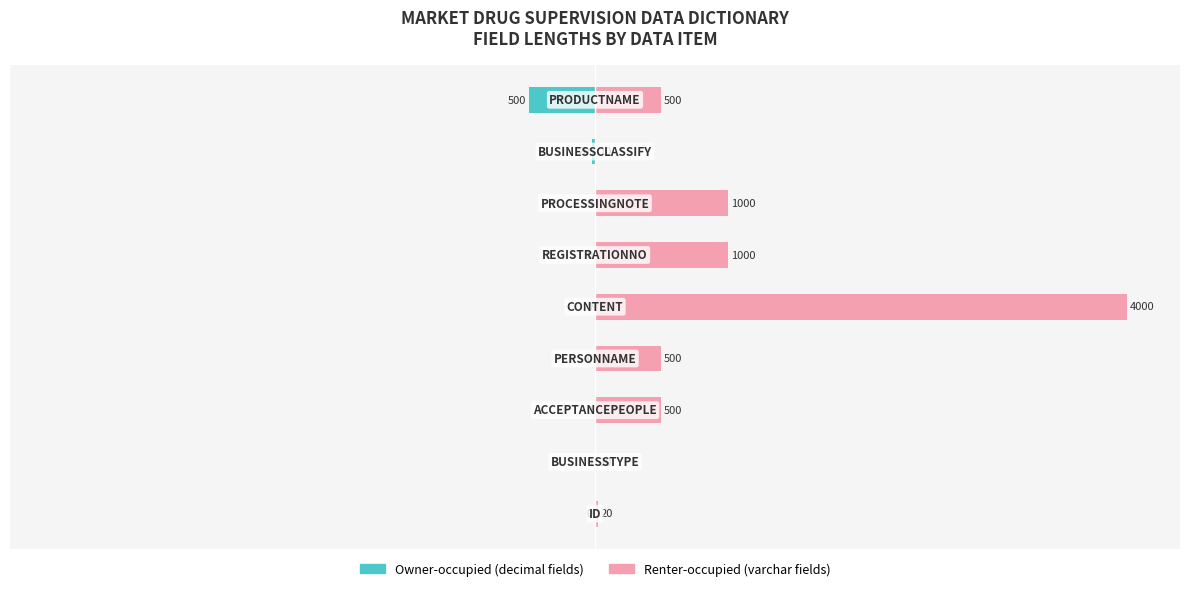

How many bars are there in each group?

2